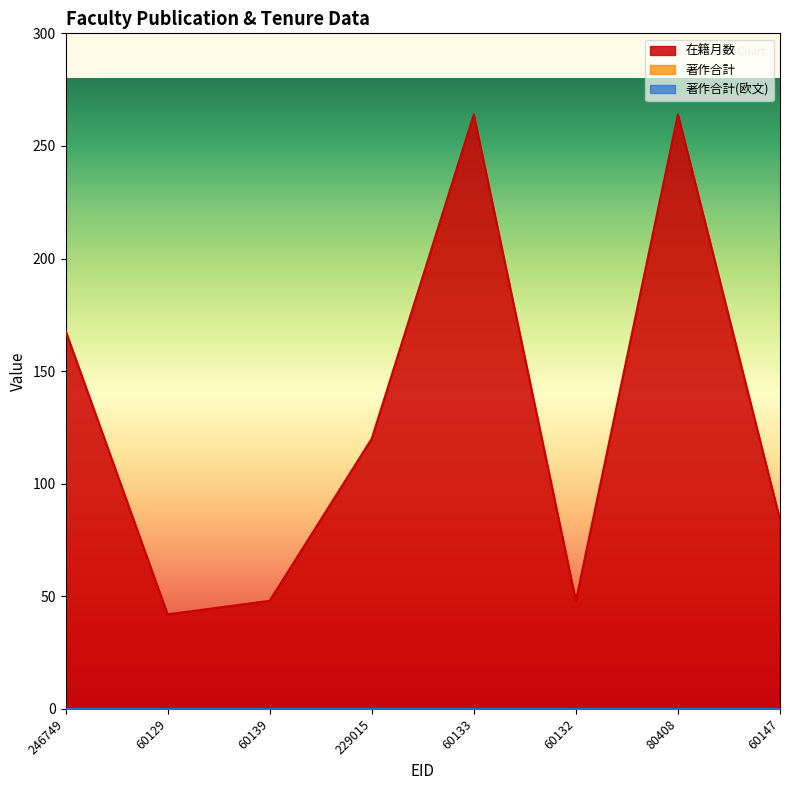

True or false: 著作合計 and 在籍月数 intersect in this chart.

False